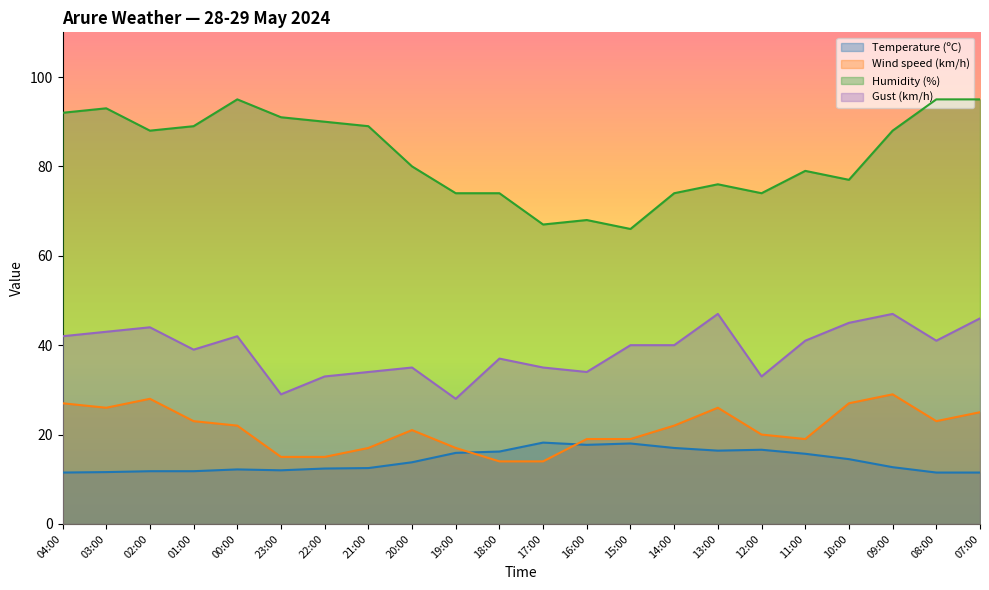

How many data points in Humidity (%) are above 88?

9